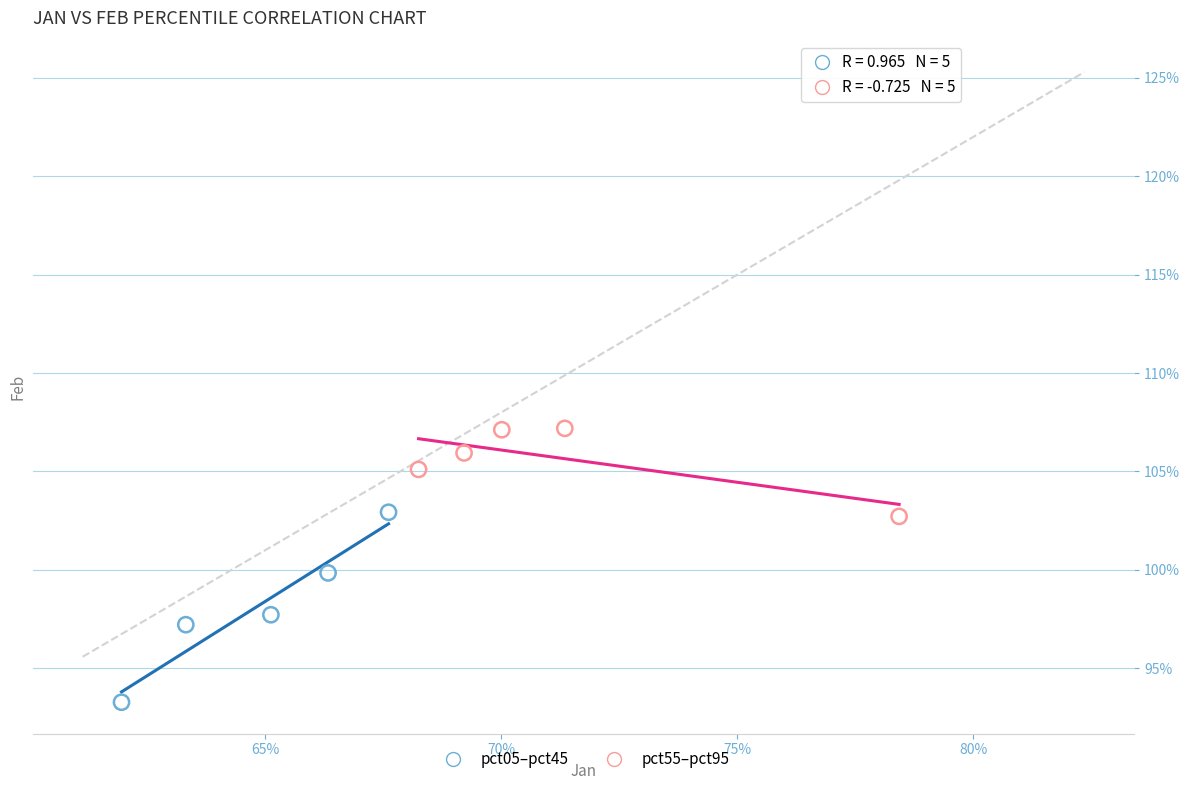

Which series contains the highest Y value?

pct55–pct95